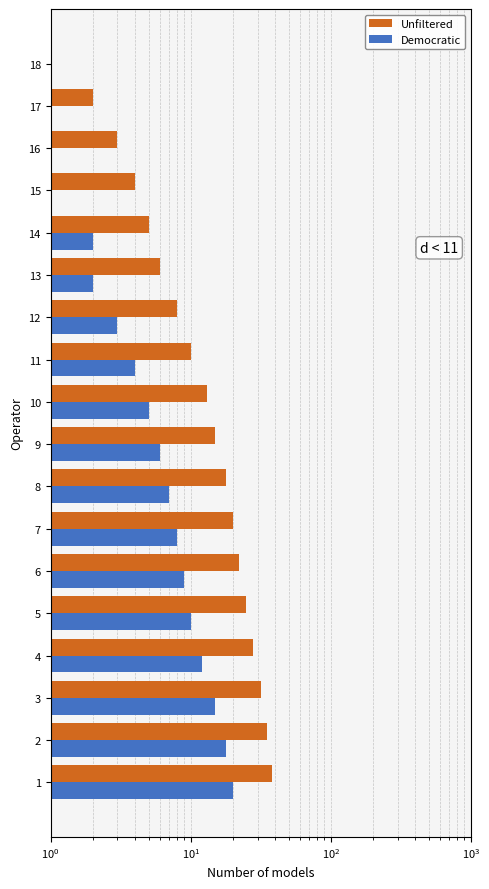

Rank the series at 8 from highest to lowest value.

Unfiltered, Democratic